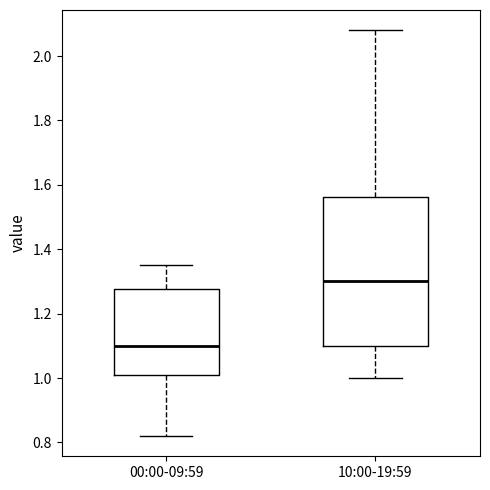

Where does the median line of the box for 10:00-19:59 sit on the y-axis? The values are not printed on the chart, so give them approximately, as read against the axis.

1.30